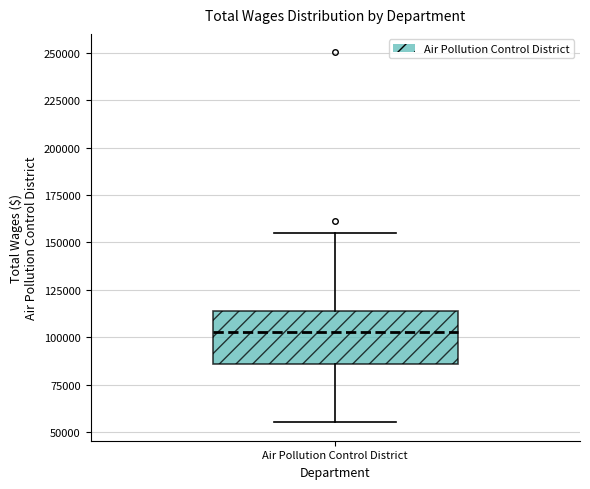

Transcribe this box plot: give where the median line is, the range the box spans, and where the two whiskers end, as read against the y-axis. The values are not printed on the chart, so give them approximately, as read against the axis.

median 105000, box 85000 to 115000, whiskers 55000 to 155000